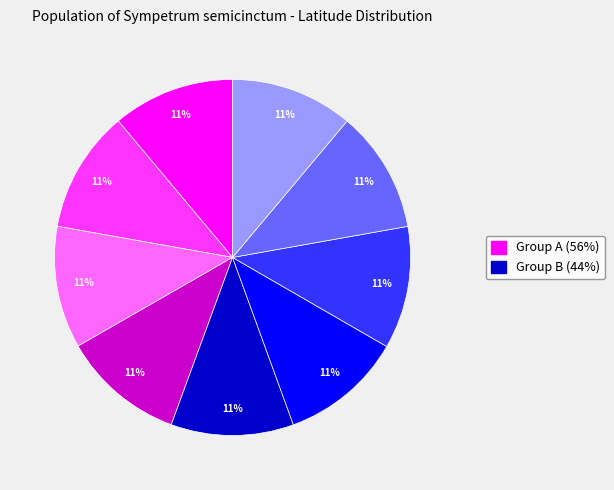

Is there any slice that represents more than half of the pie?

No